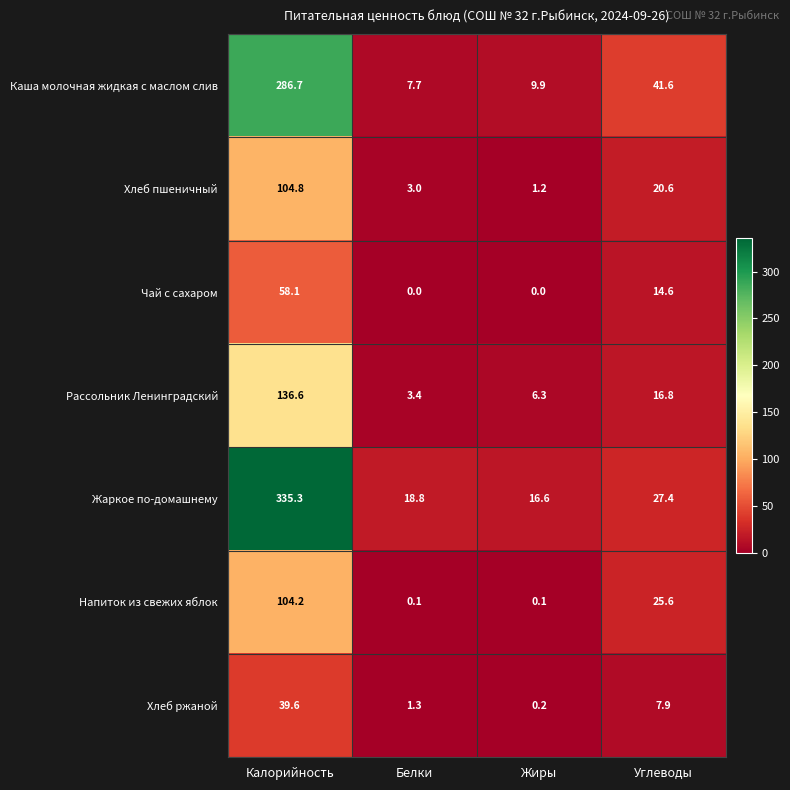

At which category does the chart reach its peak across all series?

Калорийность